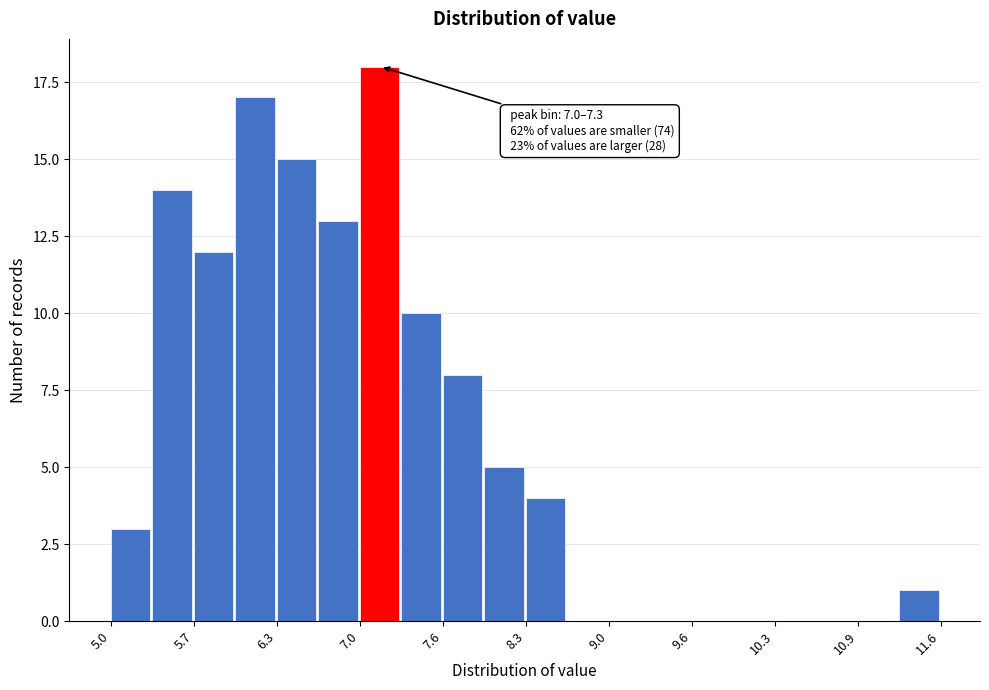

Read against the x-axis, roughly where is the centre of the tallest bar?

7.1